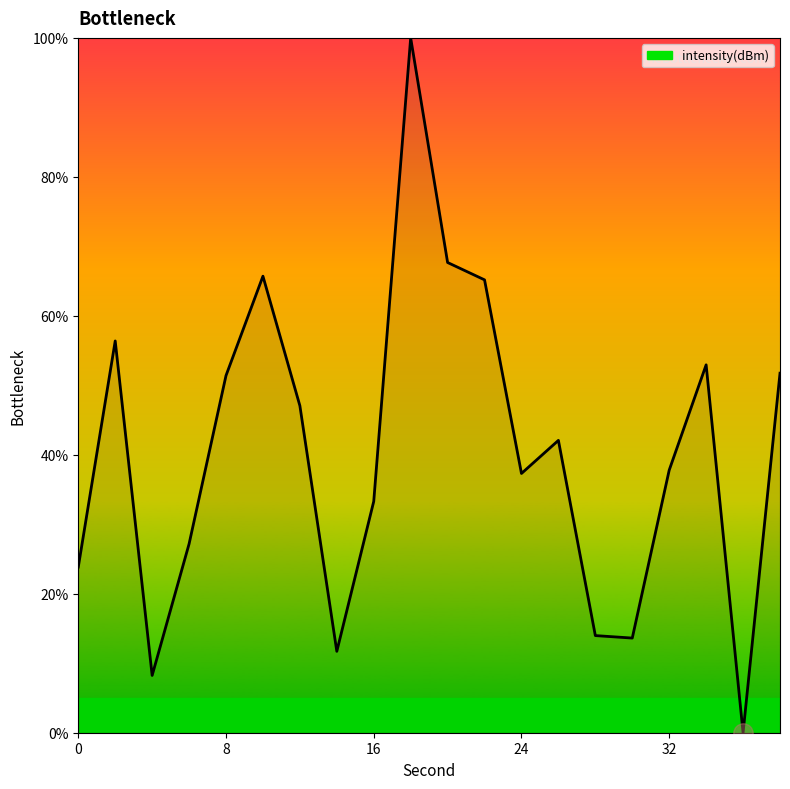

What is the maximum value shown in the chart?

100.0